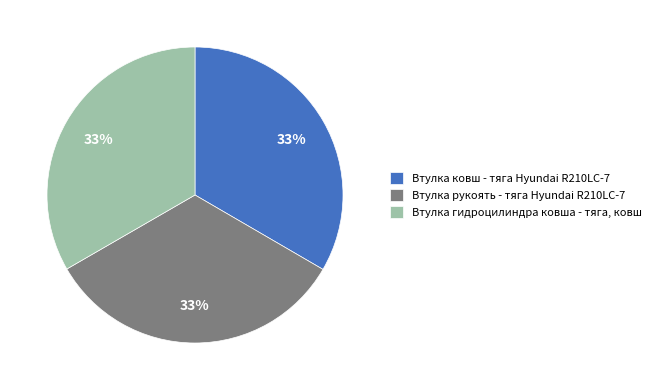

Combined, do Втулка гидроцилиндра ковша - тяга, ковш and Втулка рукоять - тяга Hyundai R210LC-7 account for over 50%?

Yes